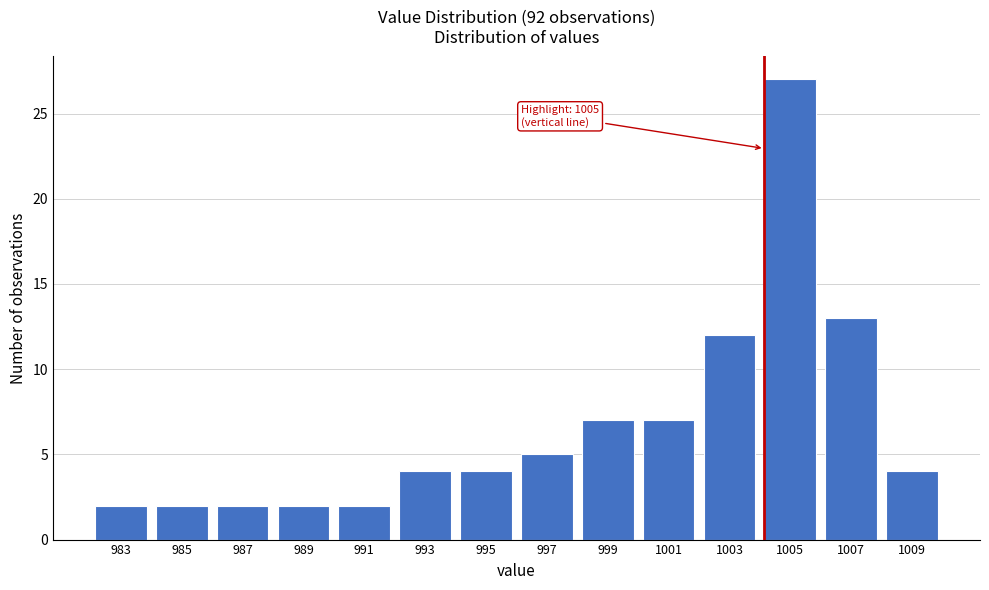

Reading left to right, extract all data points from this chart.

2	2	2	2	2	4	4	5	7	7	12	27	13	4